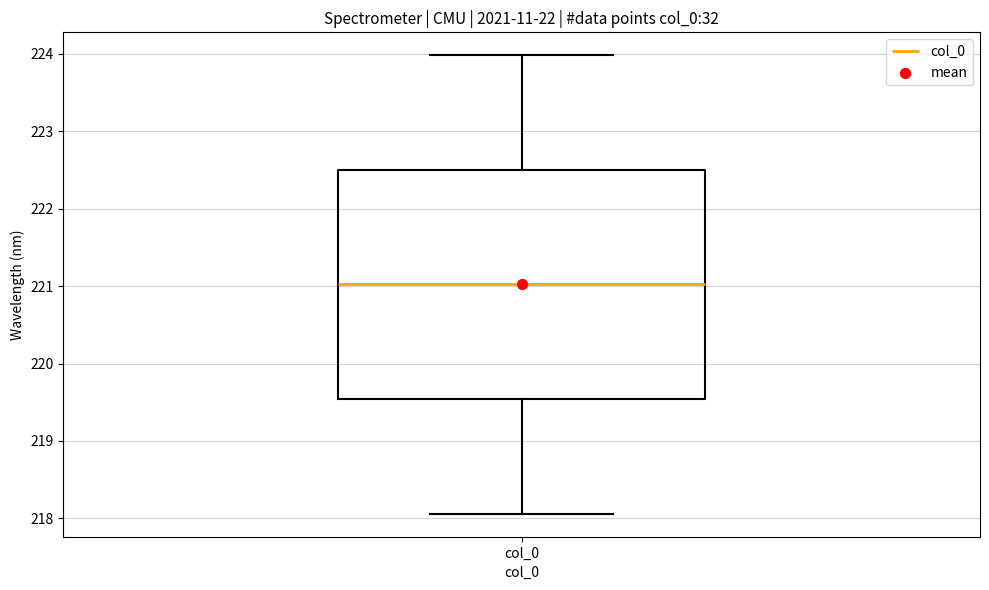

Where does the median line of the box for col_0 sit on the y-axis? The values are not printed on the chart, so give them approximately, as read against the axis.

221.0